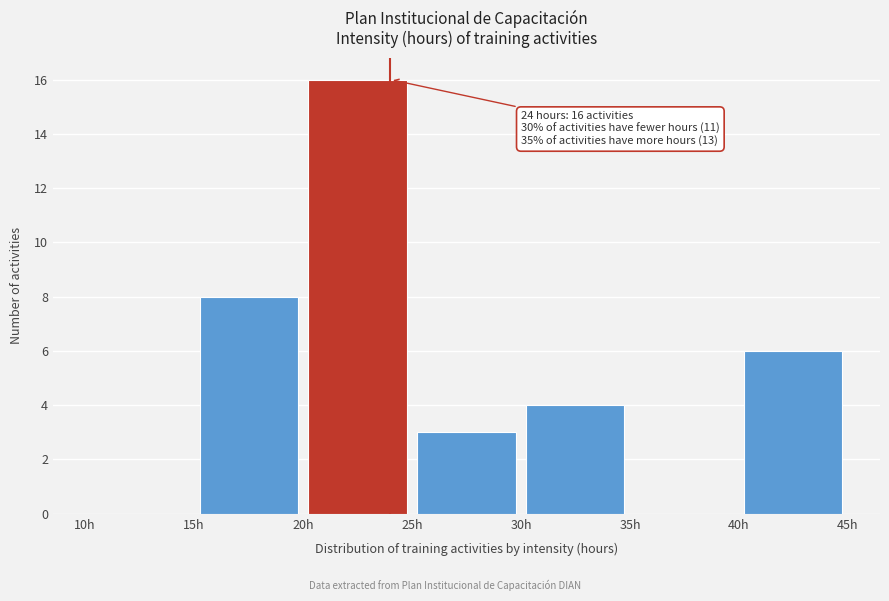

Over which range of the x-axis is the bar tallest?

20 to 25